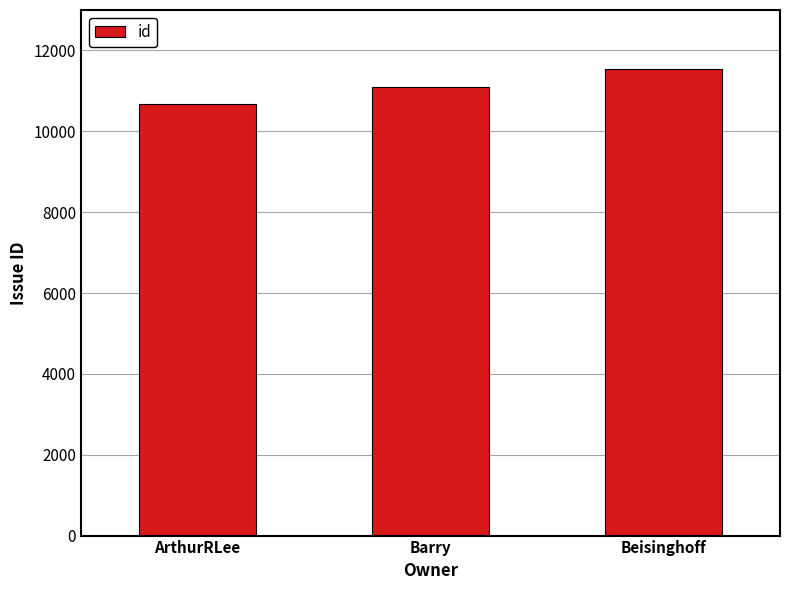

What is the ratio of the value at Barry to the value at ArthurRLee?

1.0